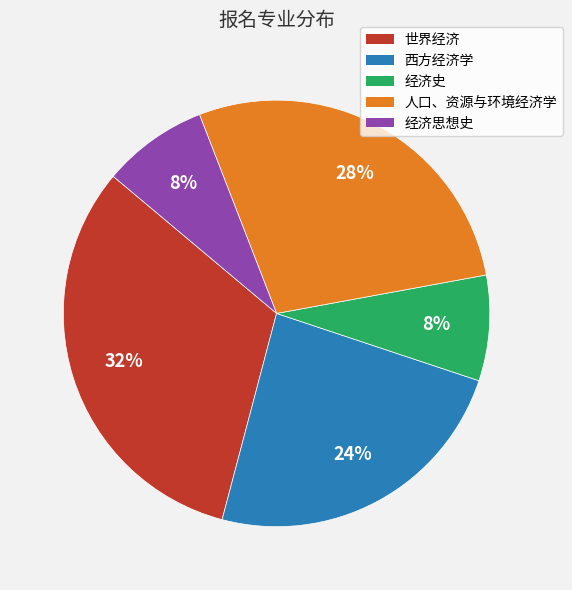

Count the number of slices in the pie.

5